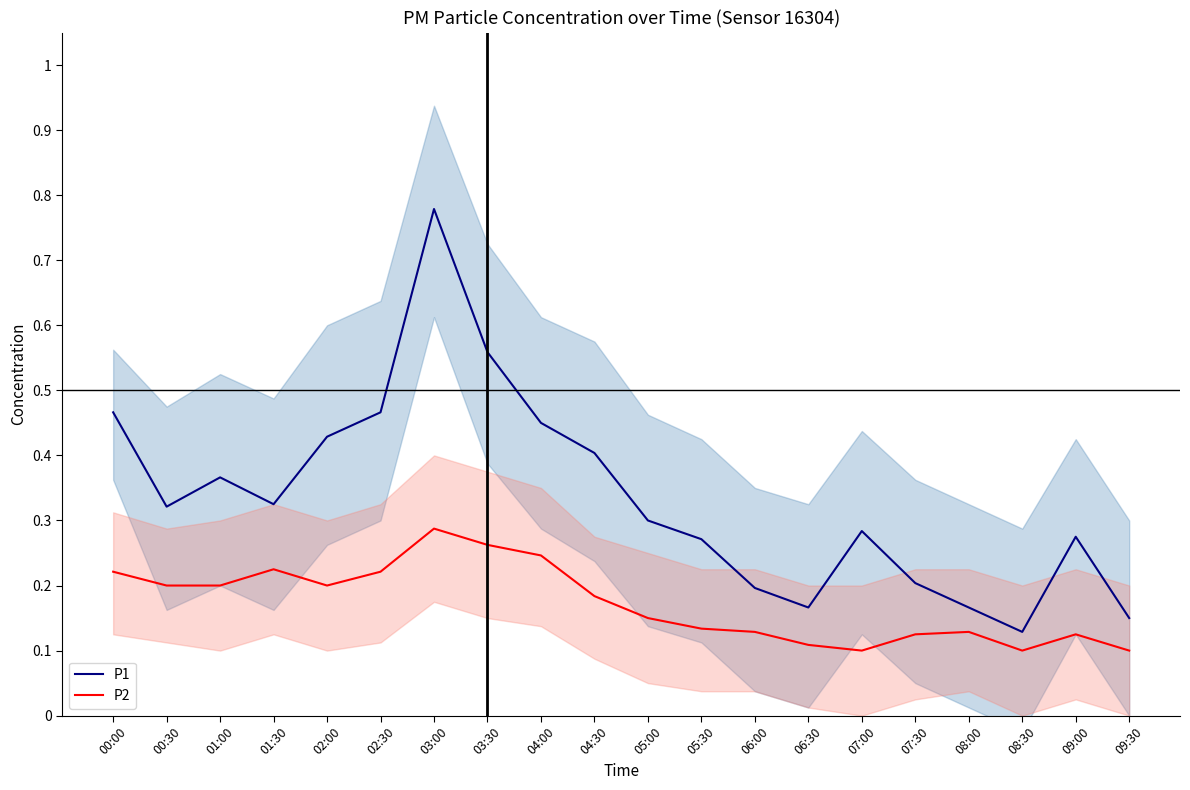

Reading left to right, extract all data points from this chart.

P1: 0.5	0.3	0.4	0.3	0.4	0.5	0.8	0.6	0.5	0.4	0.3	0.3	0.2	0.2	0.3	0.2	0.2	0.1	0.3	0.1
P2: 0.2	0.2	0.2	0.2	0.2	0.2	0.3	0.3	0.2	0.2	0.1	0.1	0.1	0.1	0.1	0.1	0.1	0.1	0.1	0.1